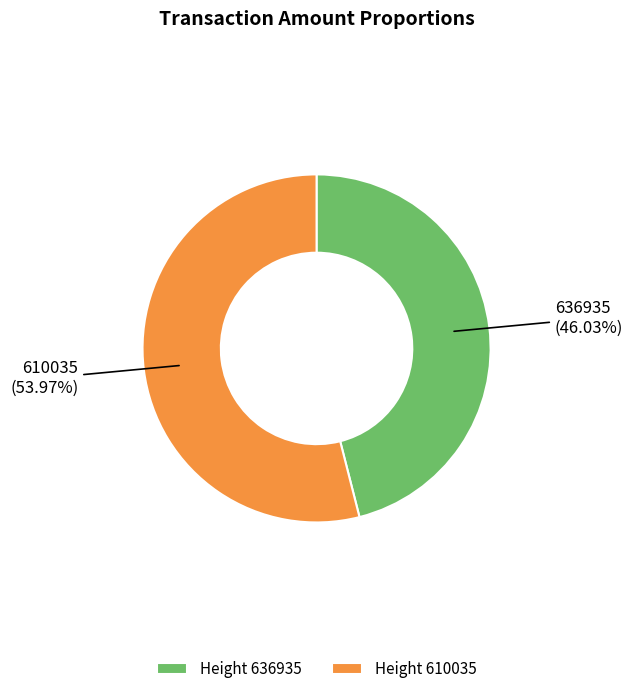

How many slices are in this pie chart?

2